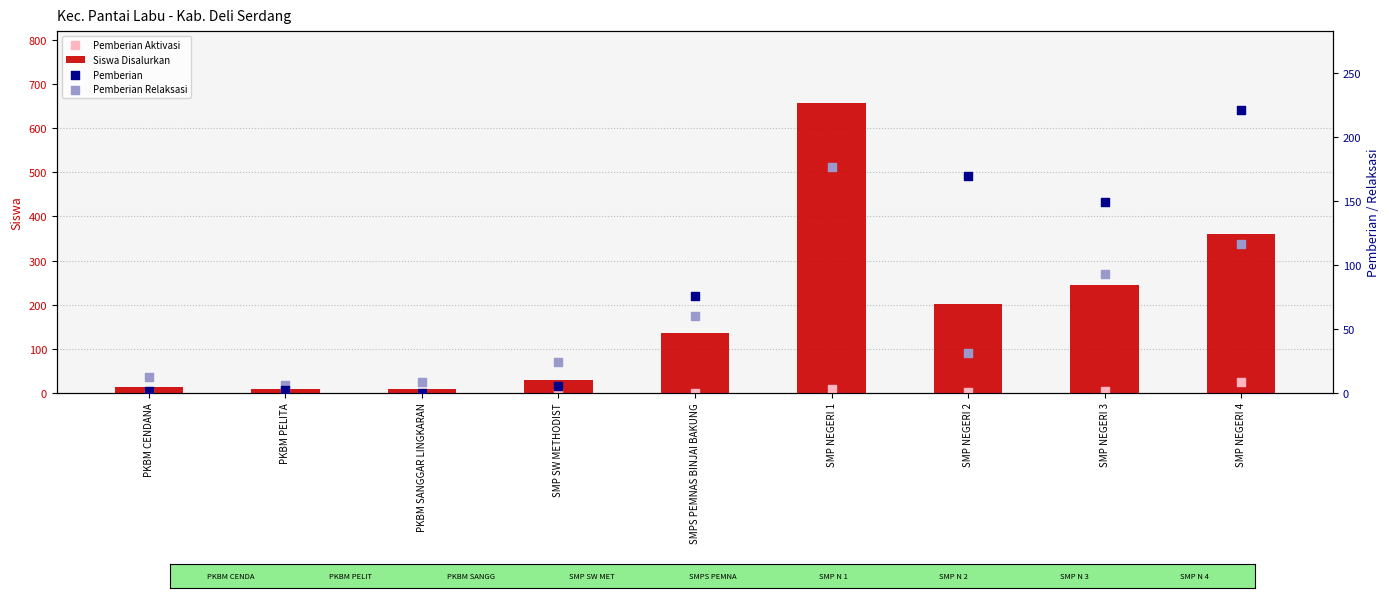

At which category is the sum across all series the highest?

SMP NEGERI 1